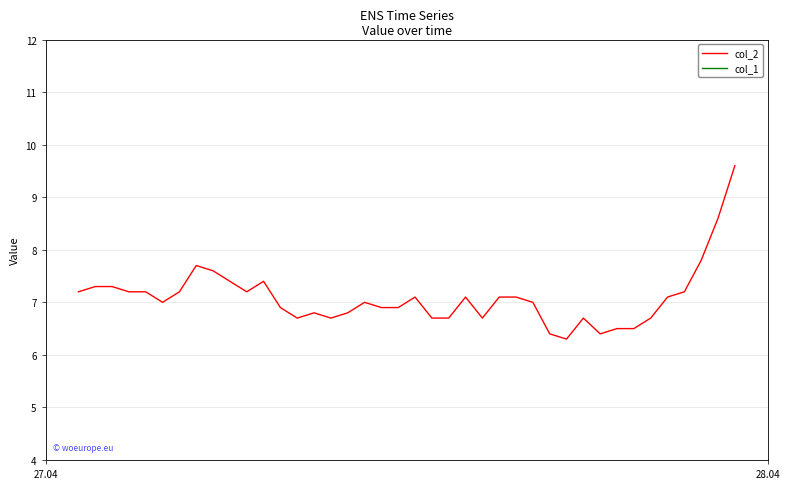

What is the maximum value for col_2?

9.6